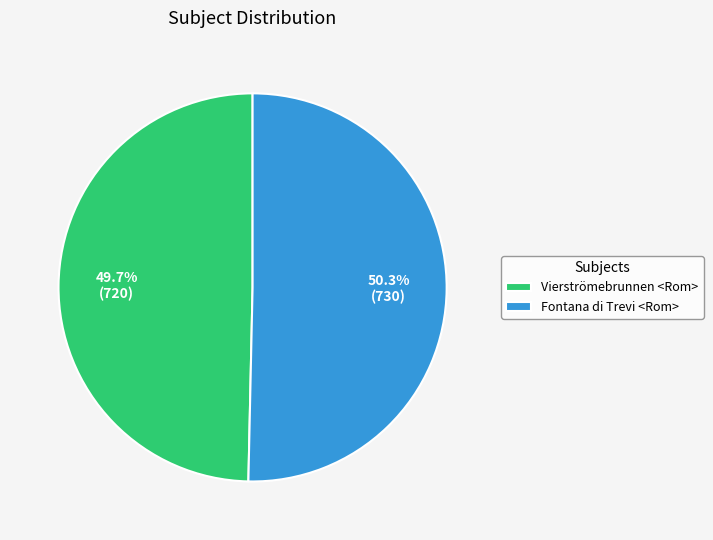

How many slices are in this pie chart?

2